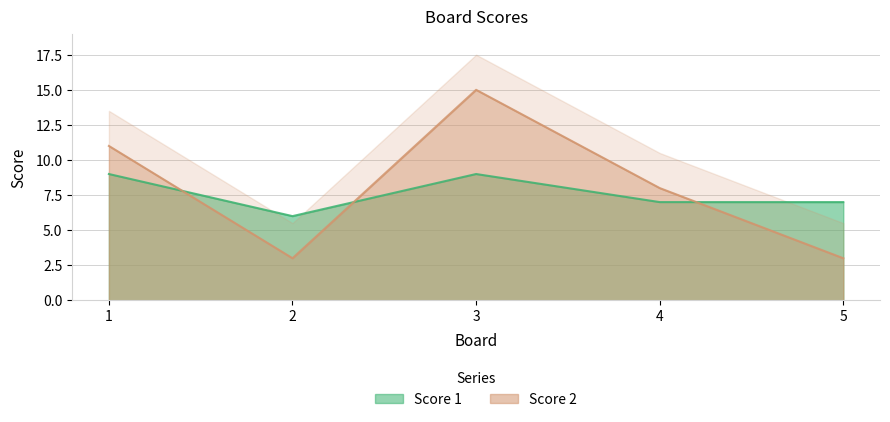

At how many categories does at least one series exceed 9?

2